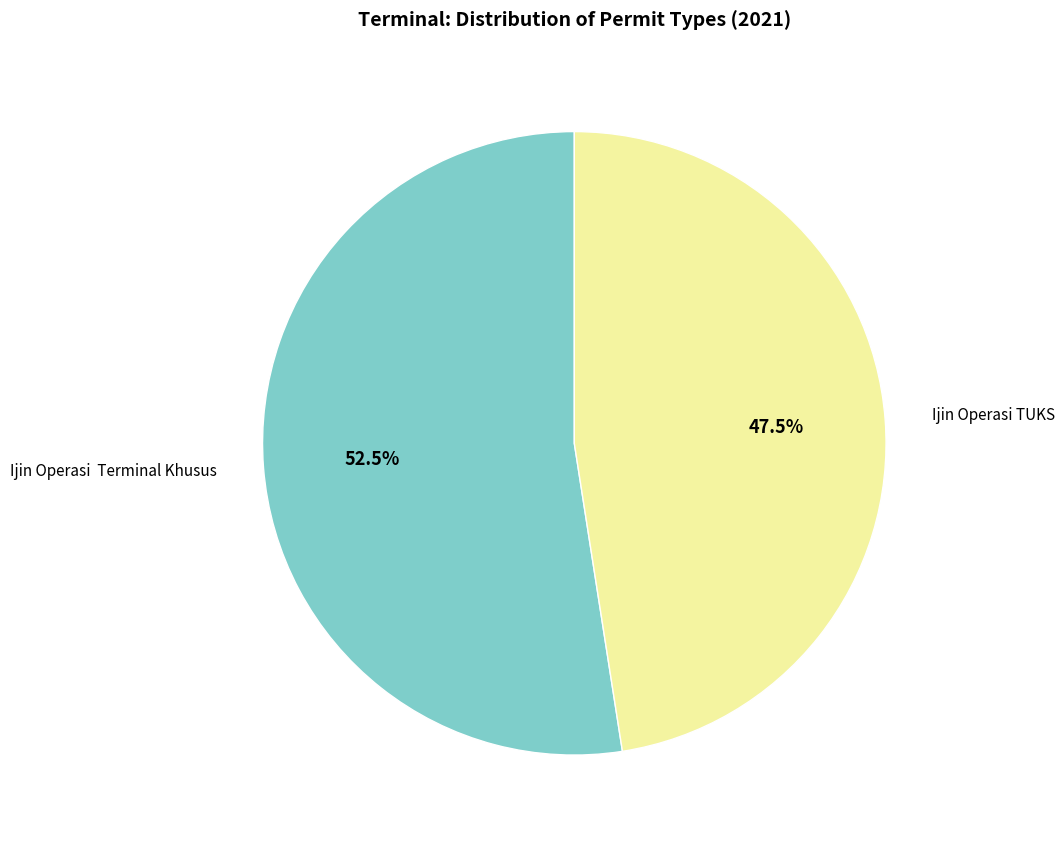

How much of the chart is everything except Ijin Operasi Terminal Khusus?

47.5%